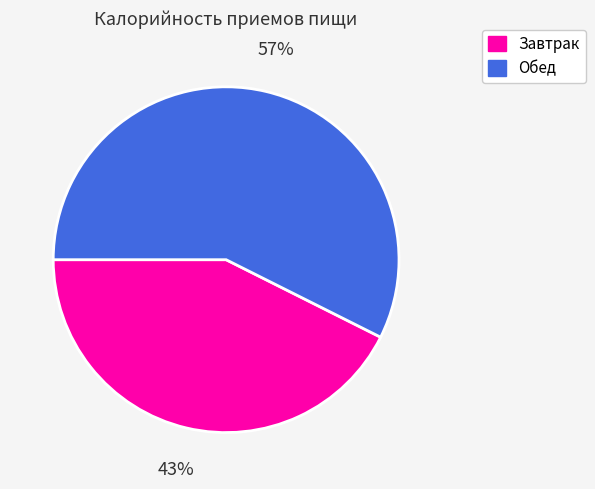

Combined, do Завтрак and Обед account for over 50%?

Yes